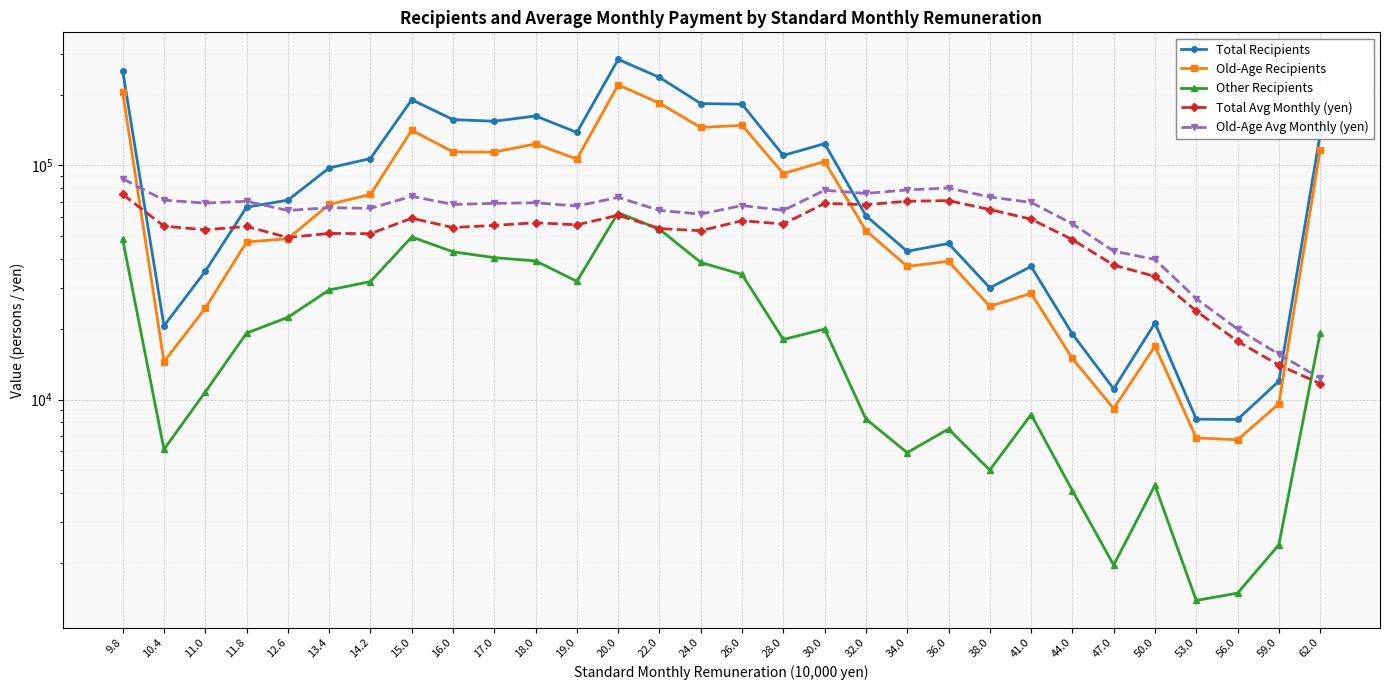

At which label does Total Recipients reach its minimum?

56.0